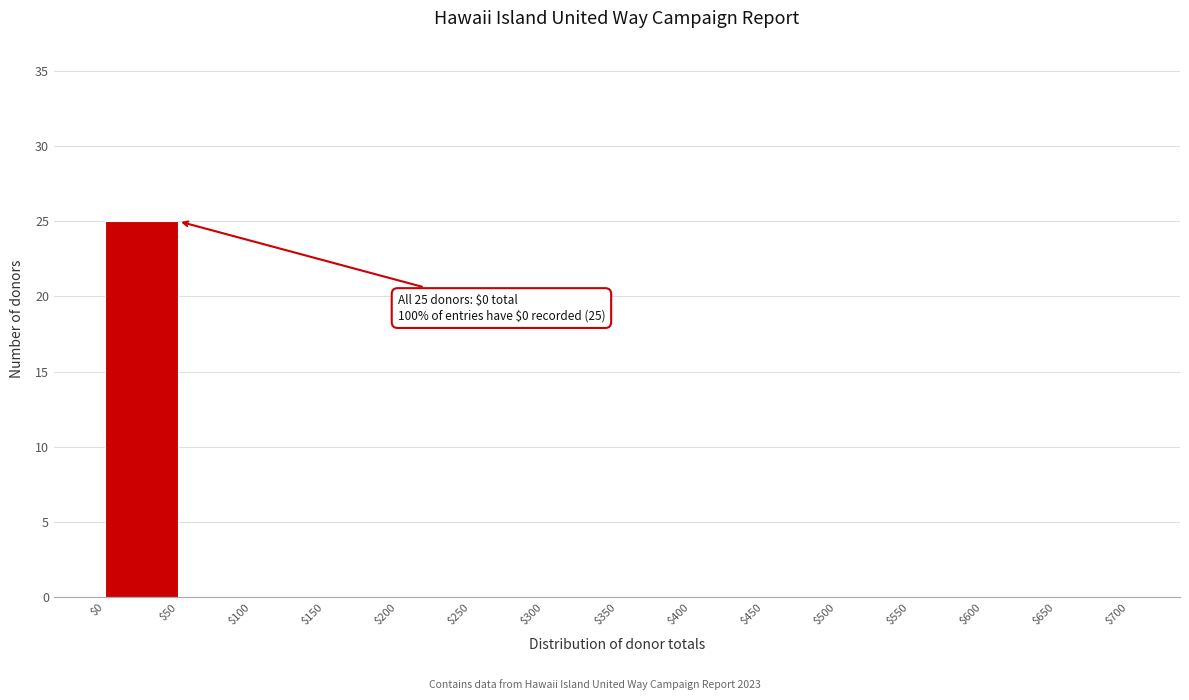

Which range on the x-axis has the tallest bar?

$0 to $50